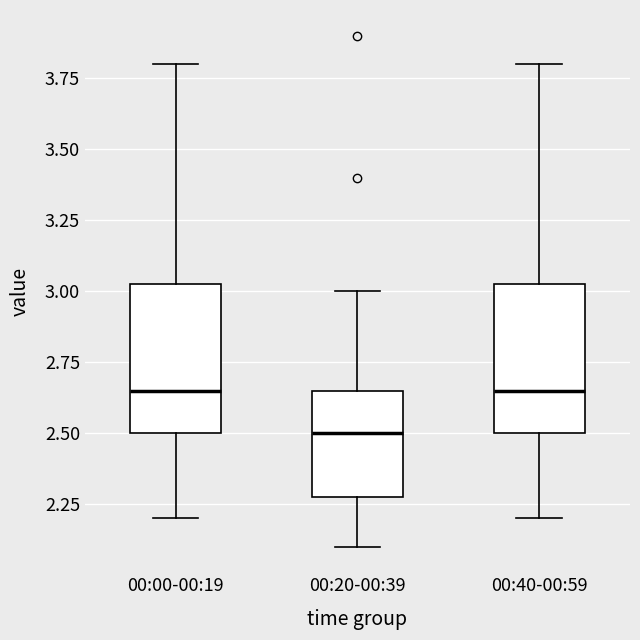

Reading left to right, transcribe this box plot: for each box, give where its median line is, the range the box spans, and where its two whiskers end, as read against the y-axis. The values are not printed on the chart, so give them approximately, as read against the axis.

00:00-00:19: median 2.65, box 2.50 to 3.05, whiskers 2.20 to 3.80
00:20-00:39: median 2.50, box 2.30 to 2.65, whiskers 2.10 to 3.00
00:40-00:59: median 2.65, box 2.50 to 3.05, whiskers 2.20 to 3.80